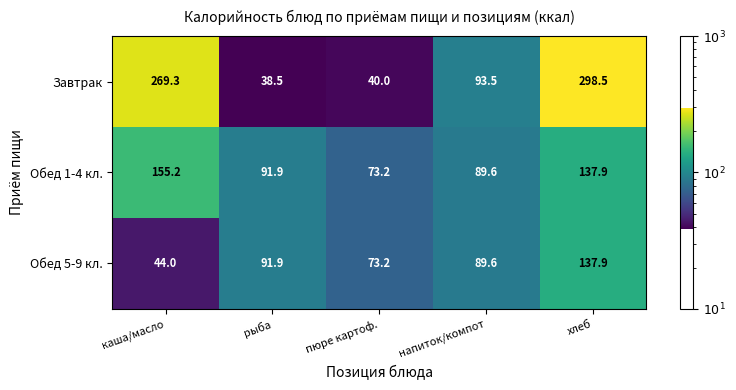

The Обед 1-4 кл. series shows 155.2 at каша/масло. True or false?

True